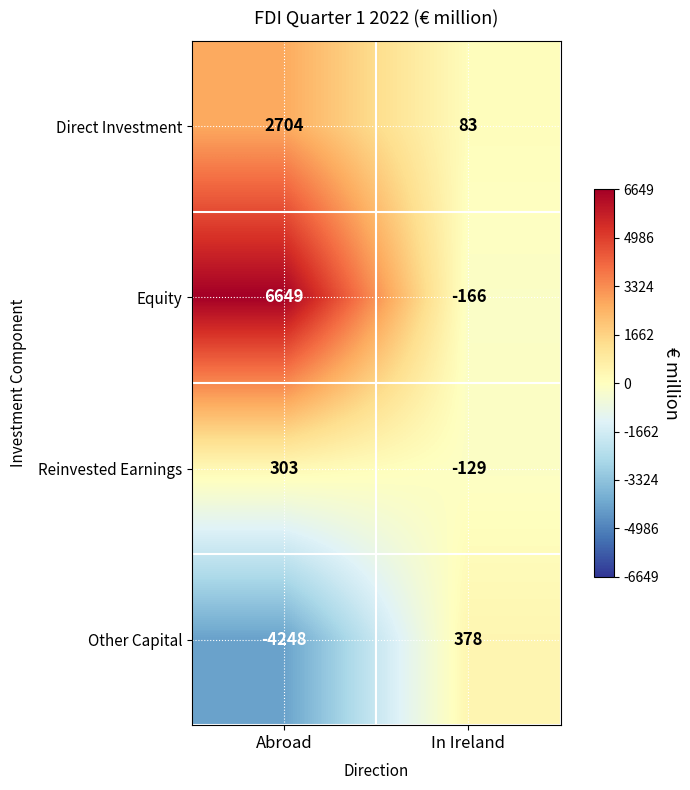

Which series has the largest total across all categories?

Equity